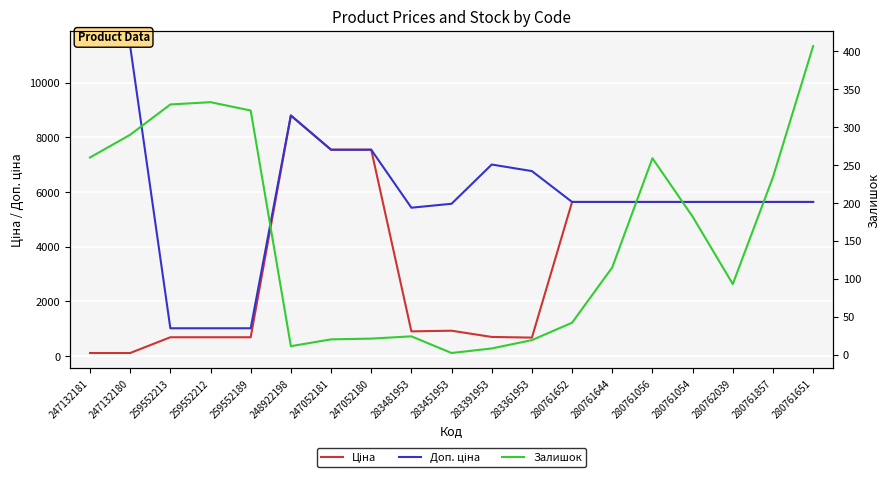

The value of Ціна at 283361953 is 676.4. True or false?

True